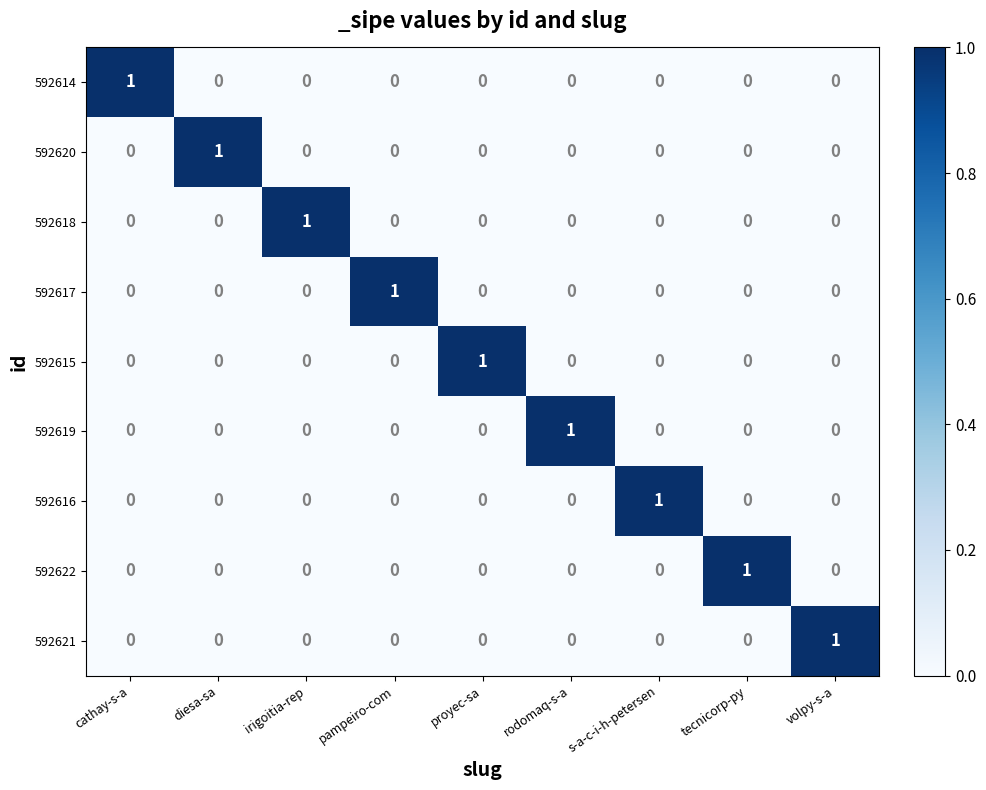

The value of 592617 at cathay-s-a is -1. True or false?

False